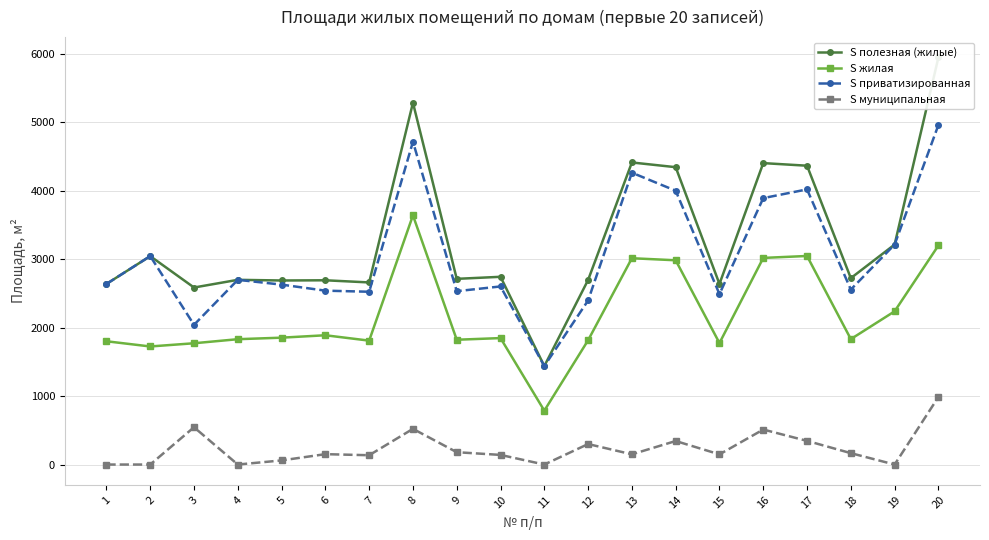

At which category is the sum across all series the highest?

20